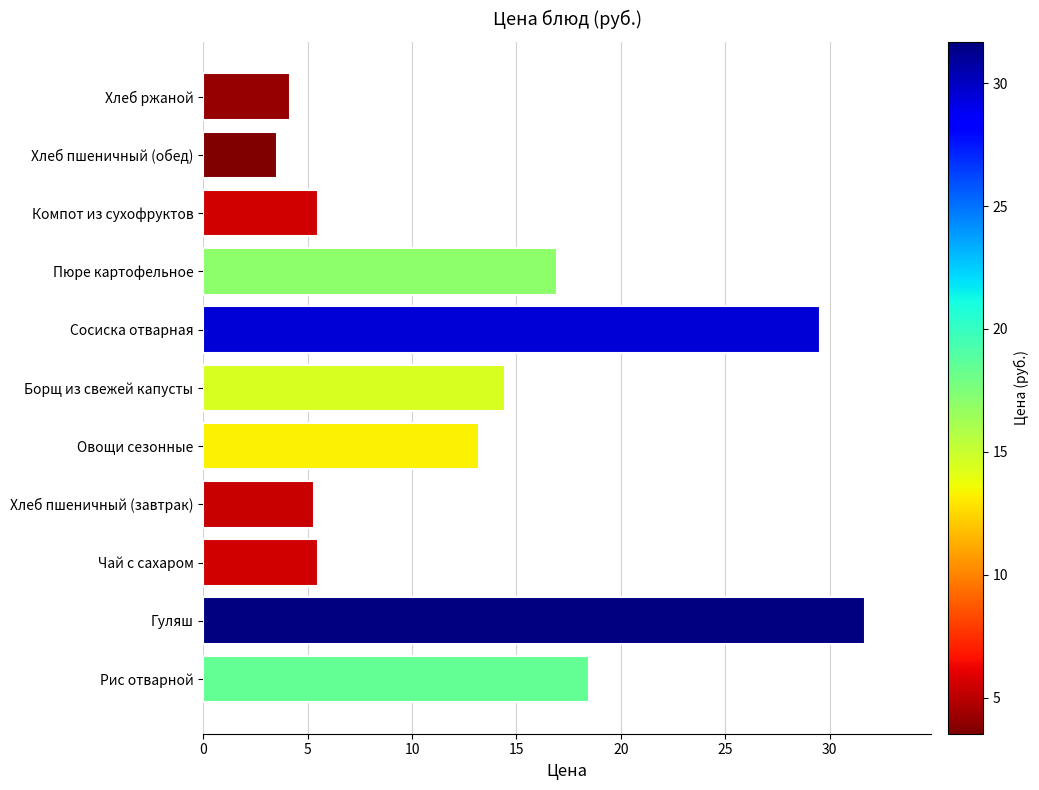

Are the bars horizontal?

Yes